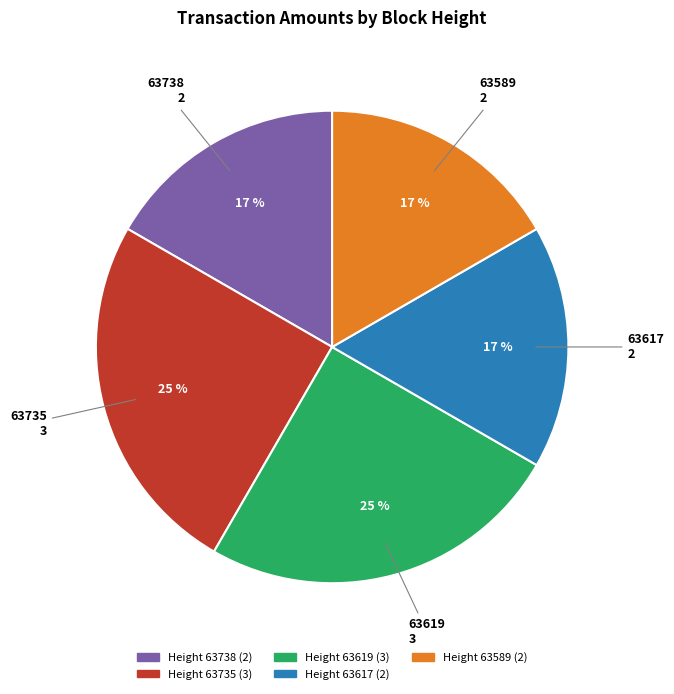

To the nearest percent, what percentage of the pie is 63738?

17%